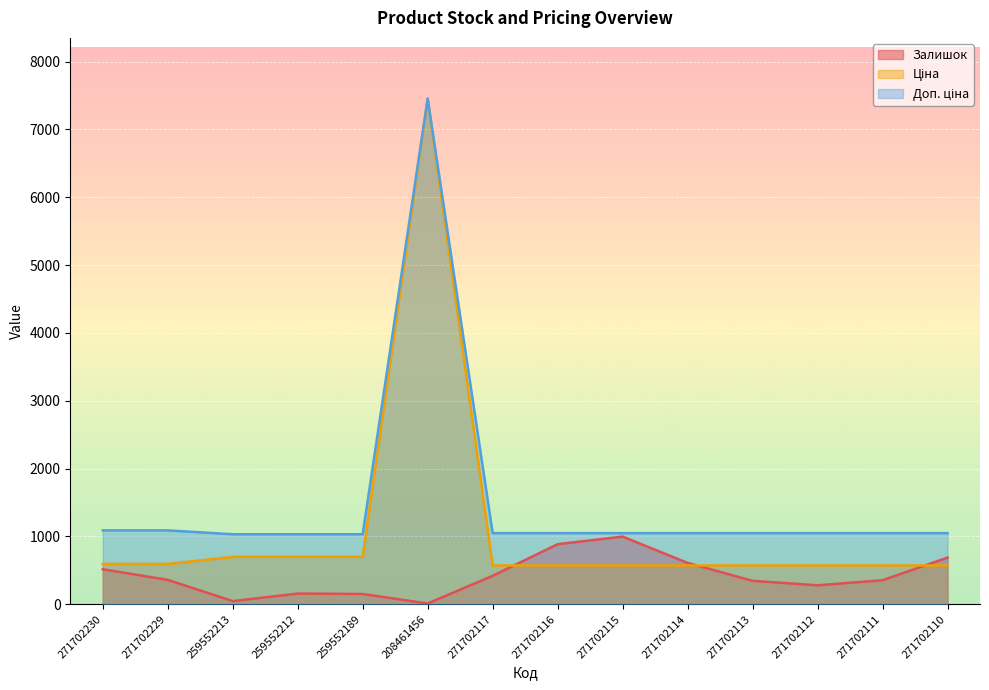

Where is Доп. ціна nearest to the value 4242?

271702230